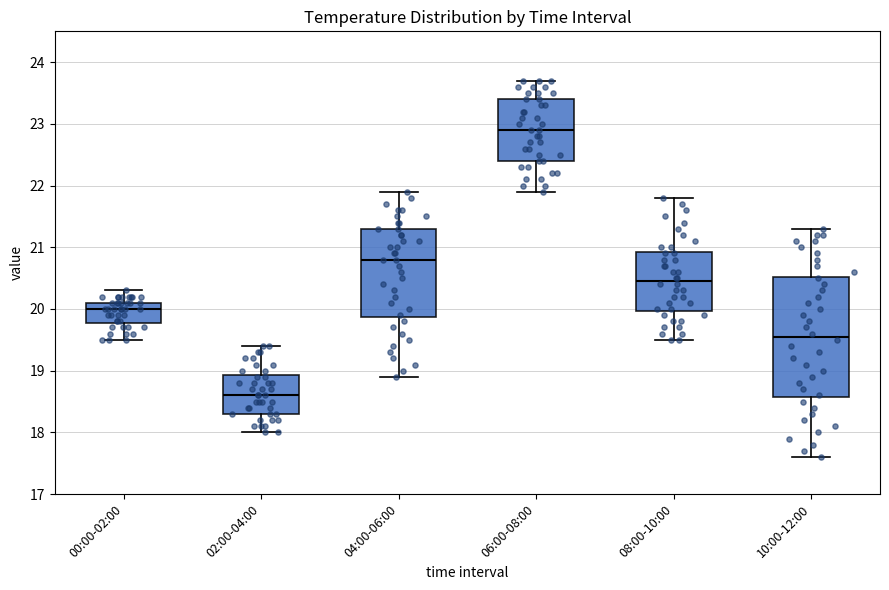

Reading left to right, read every box against the y-axis: the position of its median line, the range the box covers, and the ends of its whiskers. The values are not printed on the chart, so give them approximately, as read against the axis.

00:00-02:00: median 20.0, box 19.8 to 20.1, whiskers 19.5 to 20.3
02:00-04:00: median 18.6, box 18.3 to 18.9, whiskers 18.0 to 19.4
04:00-06:00: median 20.8, box 19.9 to 21.3, whiskers 18.9 to 21.9
06:00-08:00: median 22.9, box 22.4 to 23.4, whiskers 21.9 to 23.7
08:00-10:00: median 20.5, box 20.0 to 20.9, whiskers 19.5 to 21.8
10:00-12:00: median 19.6, box 18.6 to 20.5, whiskers 17.6 to 21.3